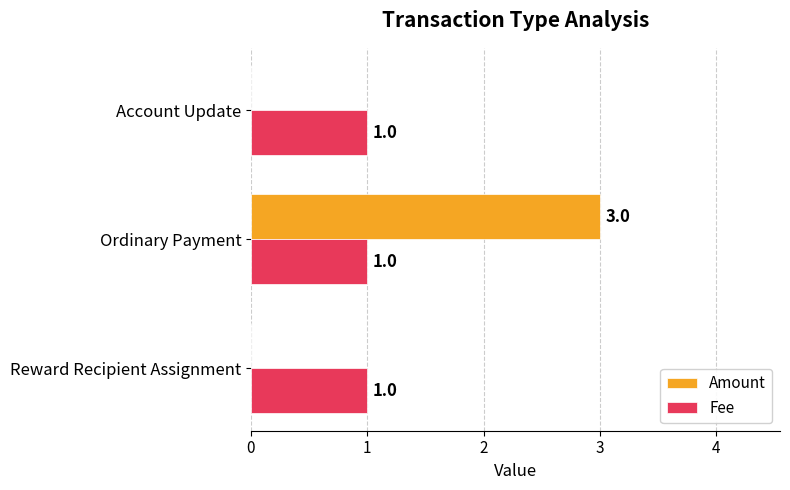

Is the value of Amount at Ordinary Payment greater than the value of Fee at Account Update?

Yes